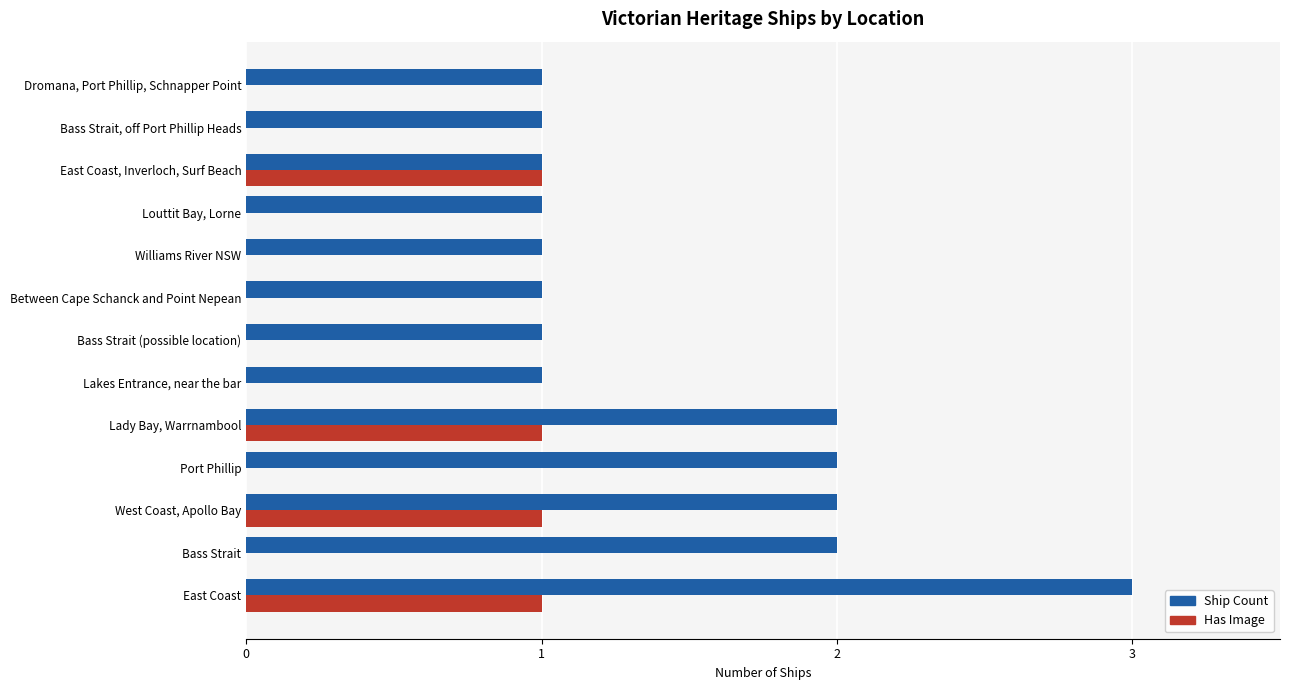

What is the maximum value shown in the chart?

3